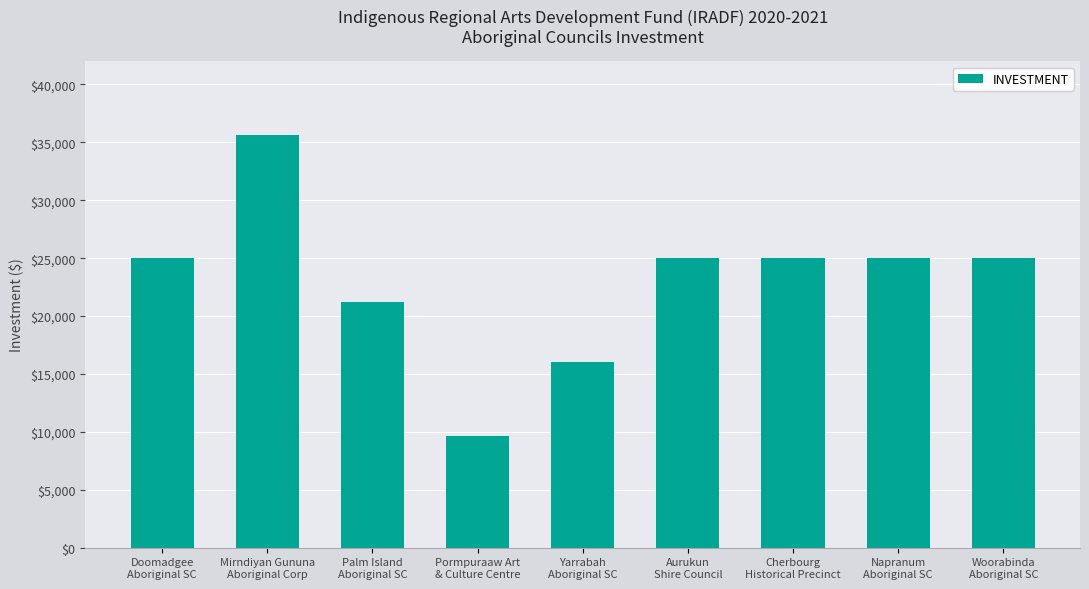

What is the value of the 4th bar from the left?

9650